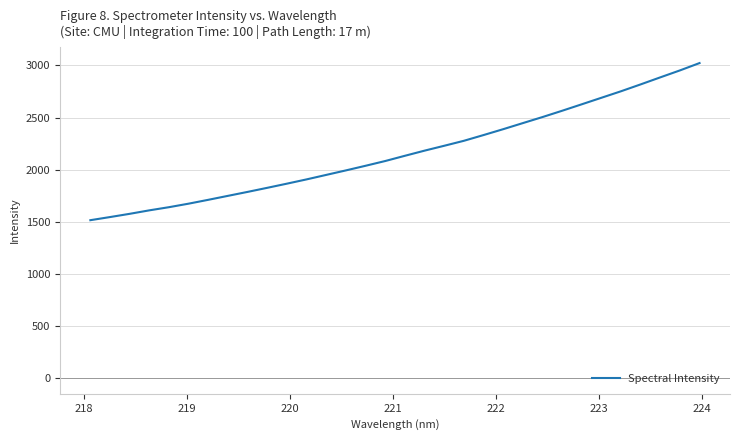

What is the greatest value displayed?

3023.3